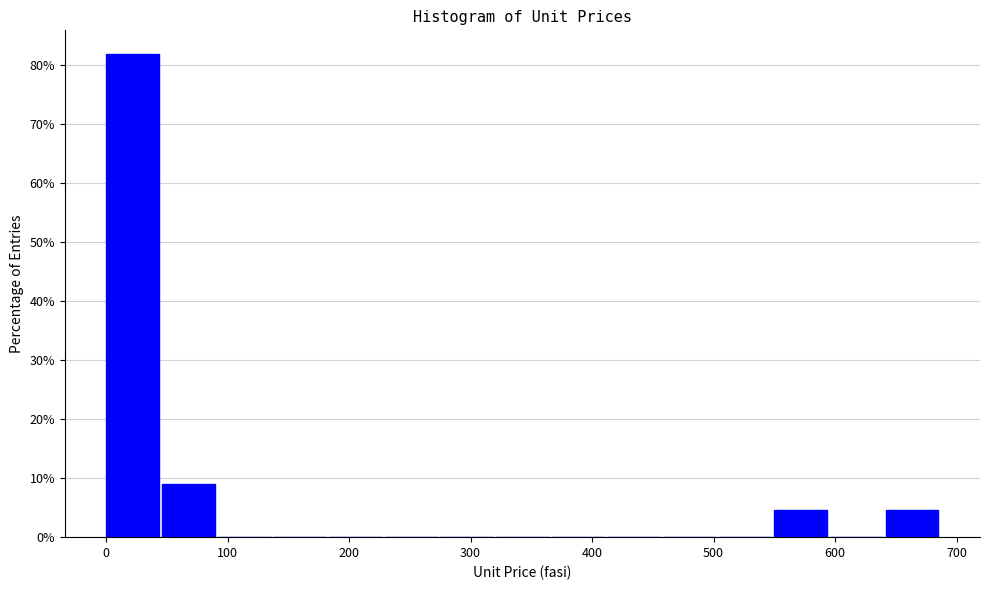

Which range on the x-axis has the tallest bar?

0 to 50